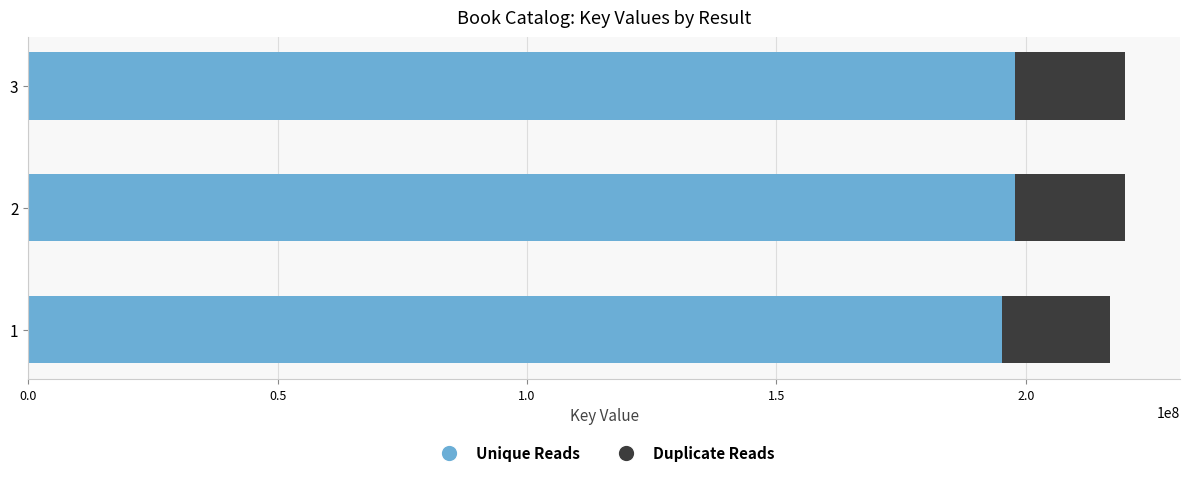

What is the average value of the Unique Reads series?

197055545.7